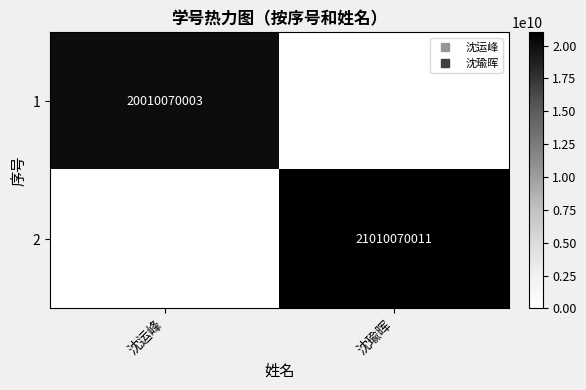

The 2 series shows 12989967276 at 沈运峰. True or false?

False